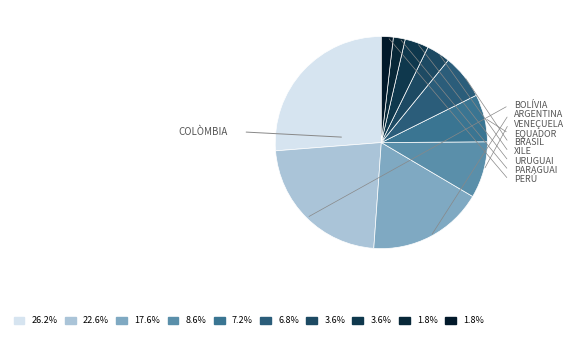

To the nearest percent, what is the difference between the largest and smallest slice percentages?

24%